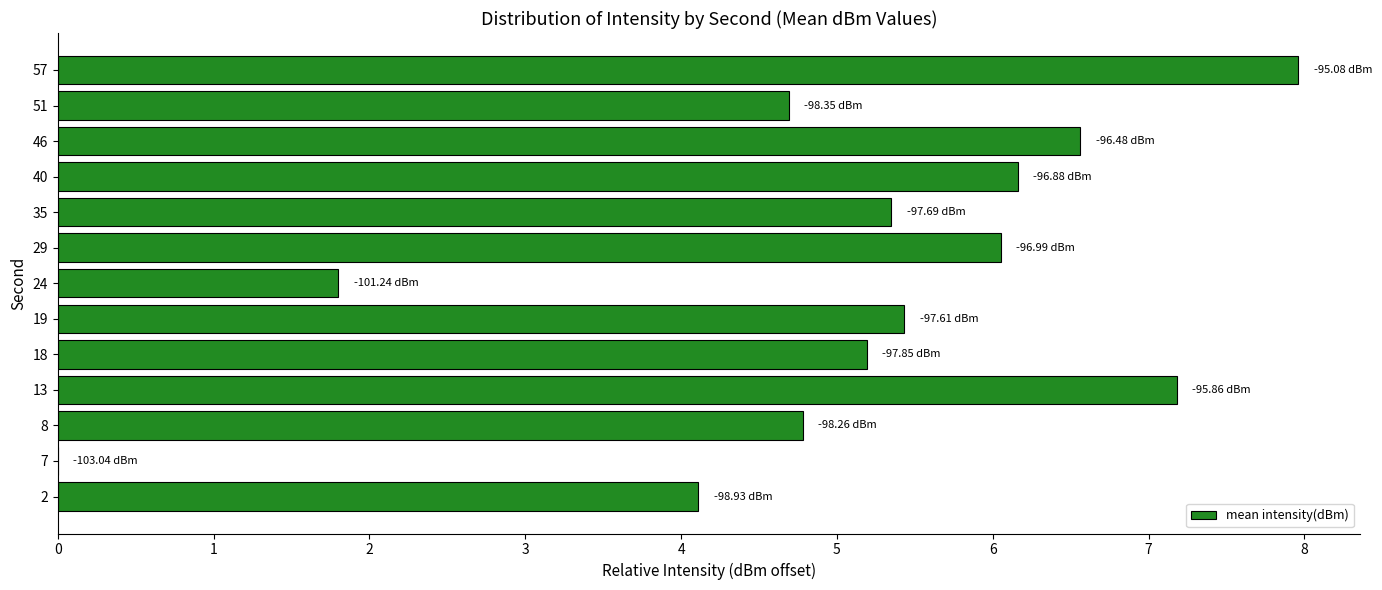

What is the sum of the values at 51 and 18?

9.9